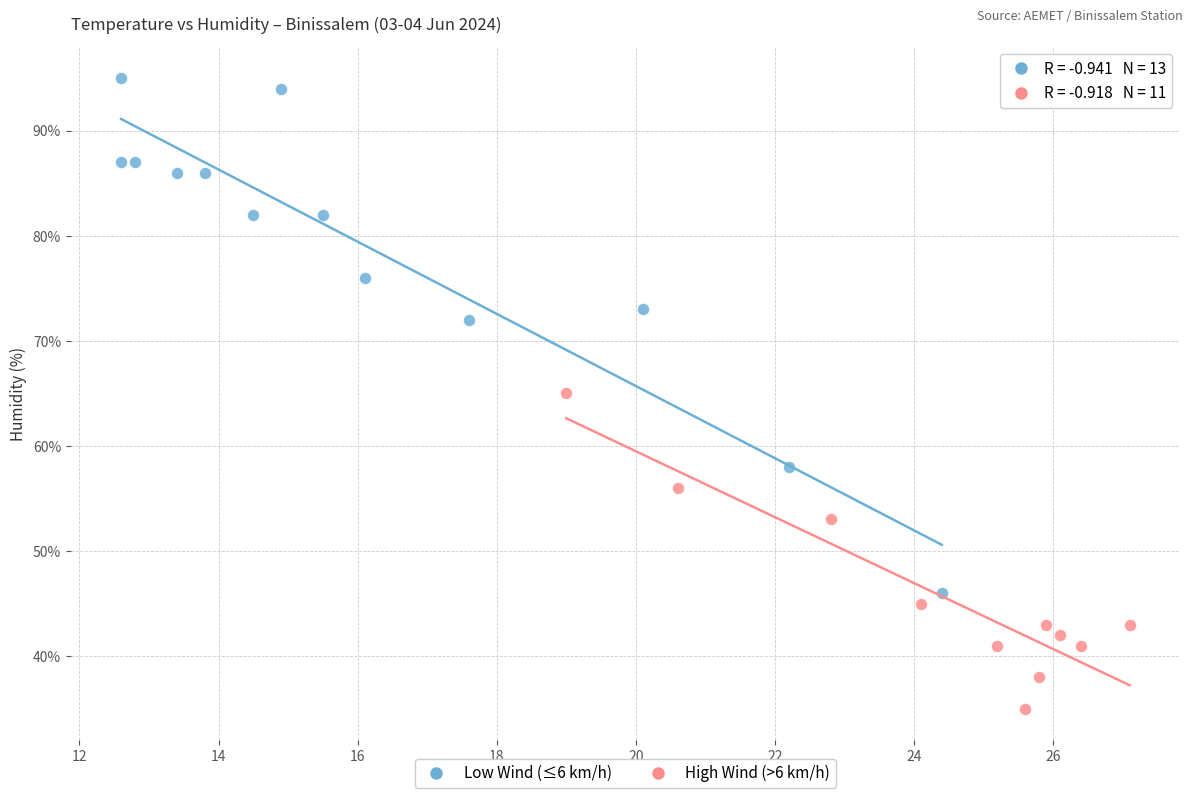

What are all the series names shown in the legend?

Low Wind (≤6 km/h), High Wind (>6 km/h)